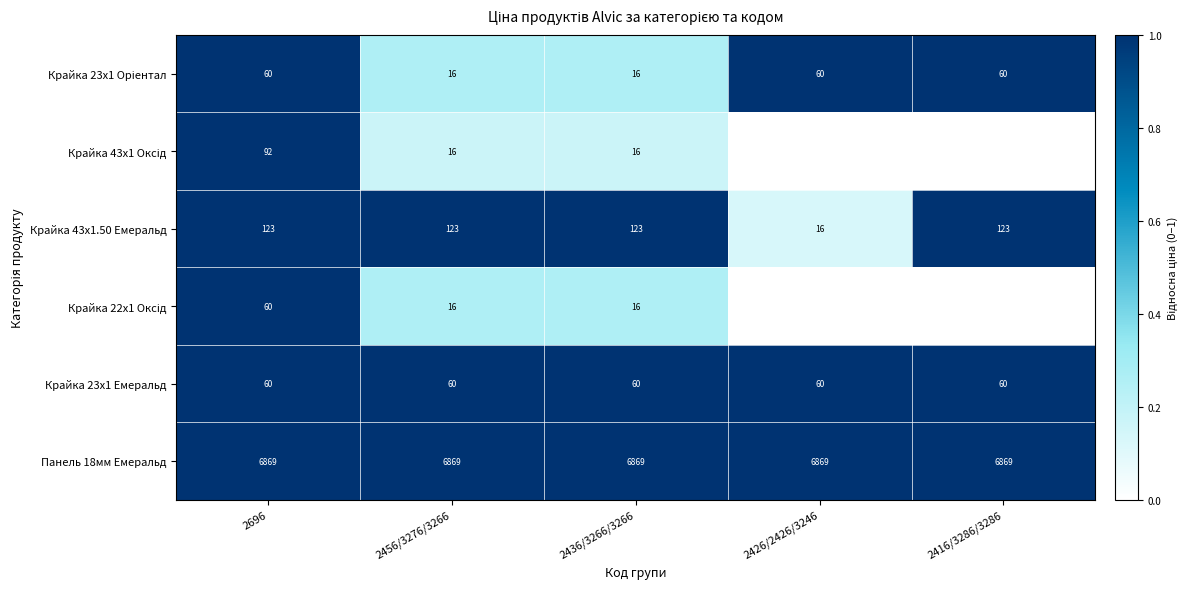

What is the sum of the Крайка 43x1.50 Емеральд values at 2696 and 2426/2426/3246?

139